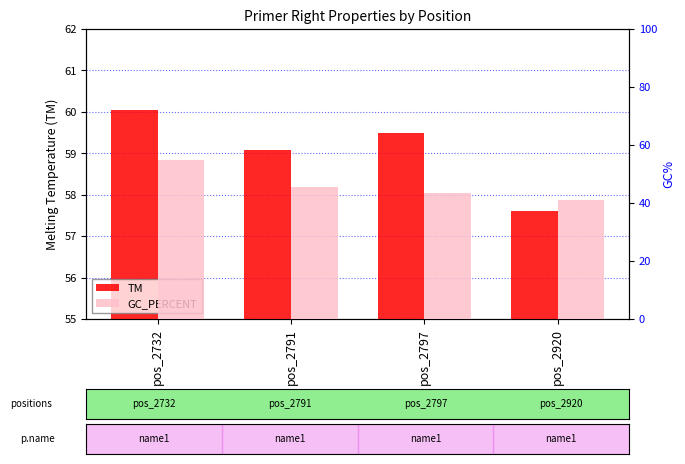

What is the sum of the TM values at pos_2791 and pos_2920?

116.7